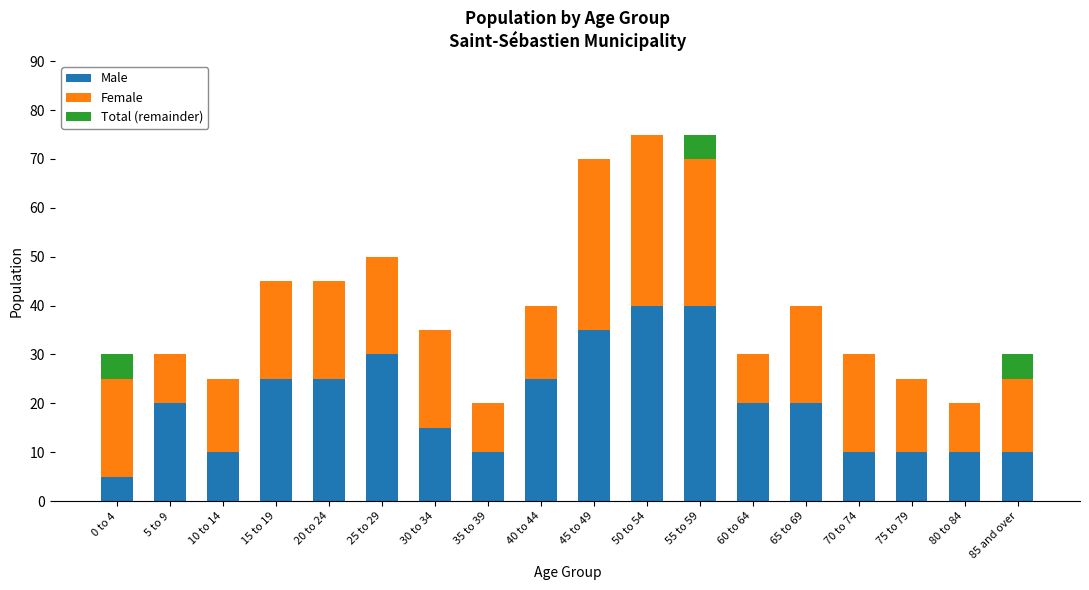

What is the highest value of the Male series?

40